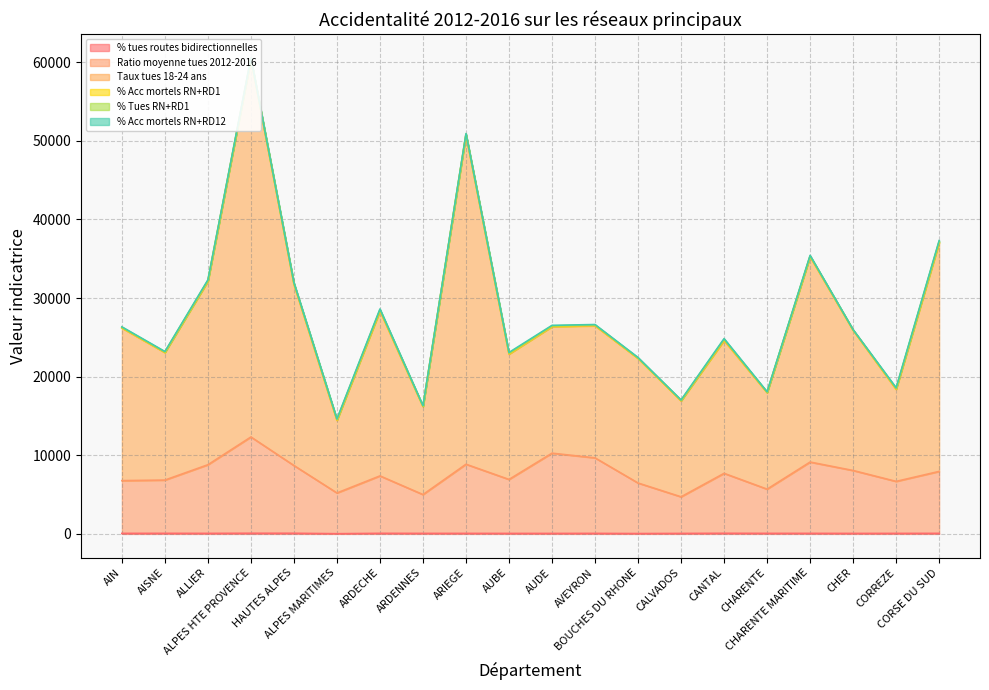

Which series changed the most between CHER and CORREZE?

Taux tues 18-24 ans